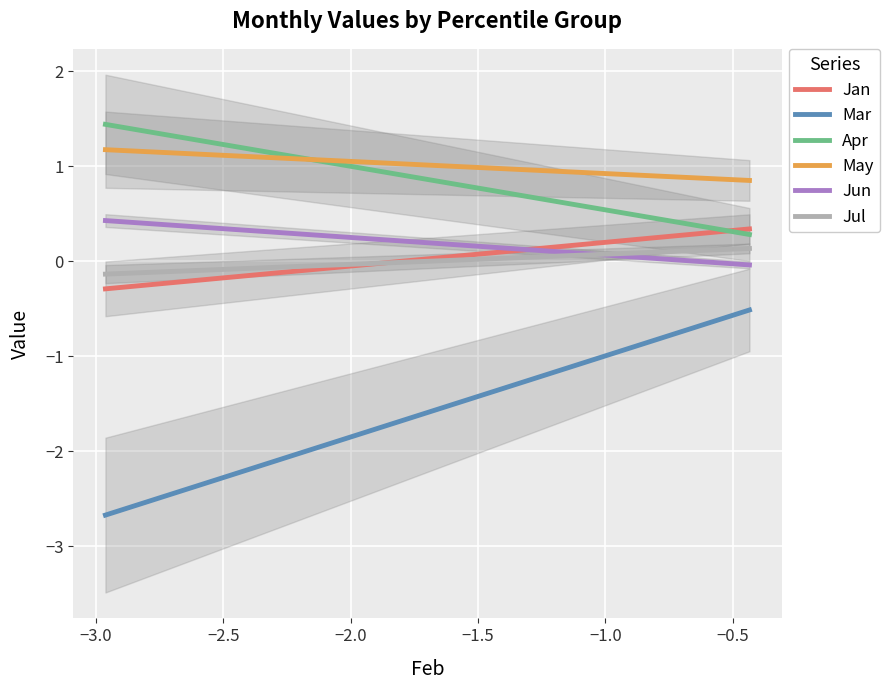

True or false: Jul and May cross at least once.

False